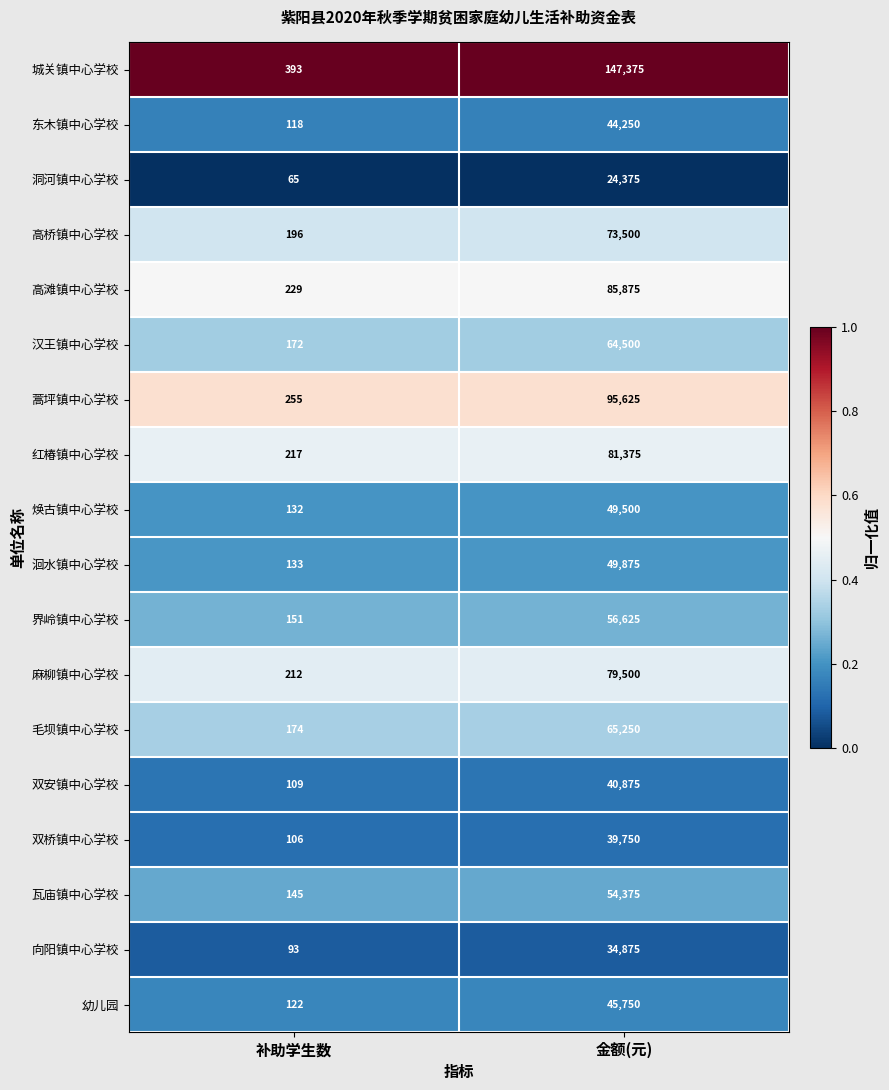

What is the maximum value for 瓦庙镇中心学校?

54375